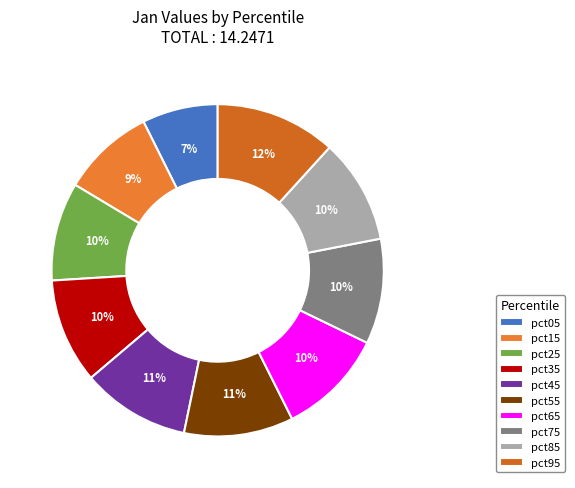

Count the number of slices in the pie.

10